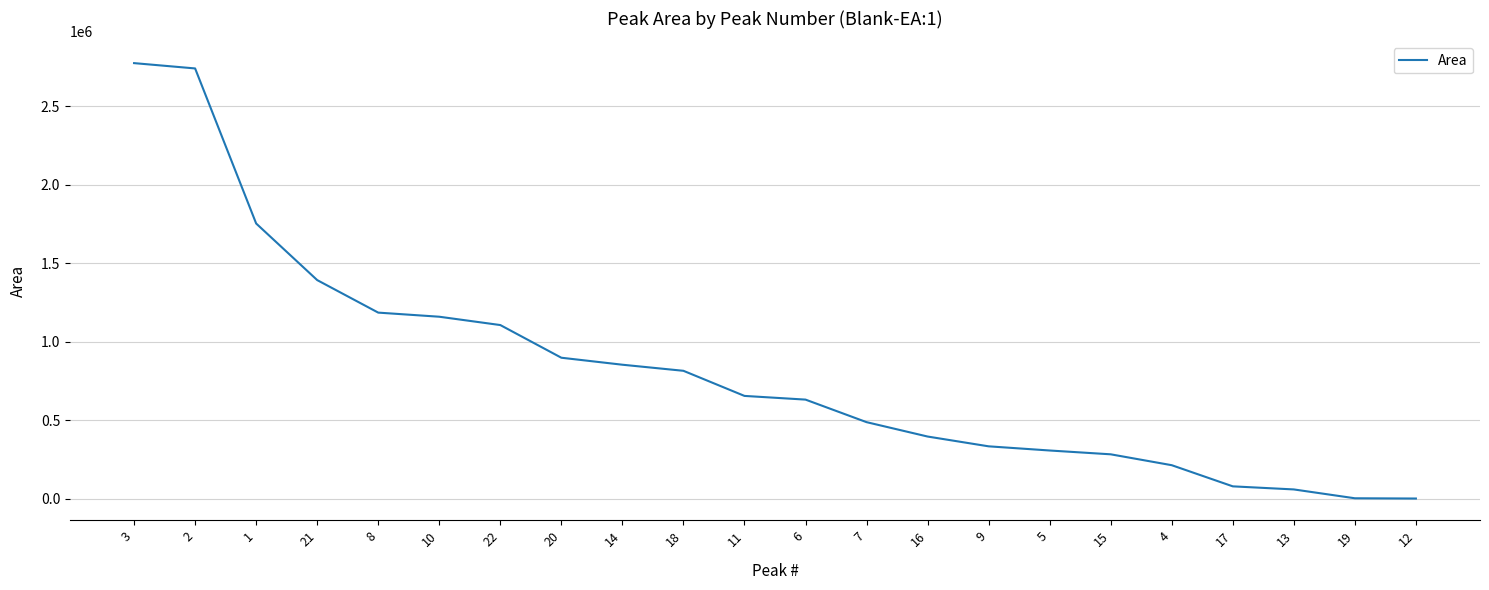

What is the greatest value displayed?

2773531.0